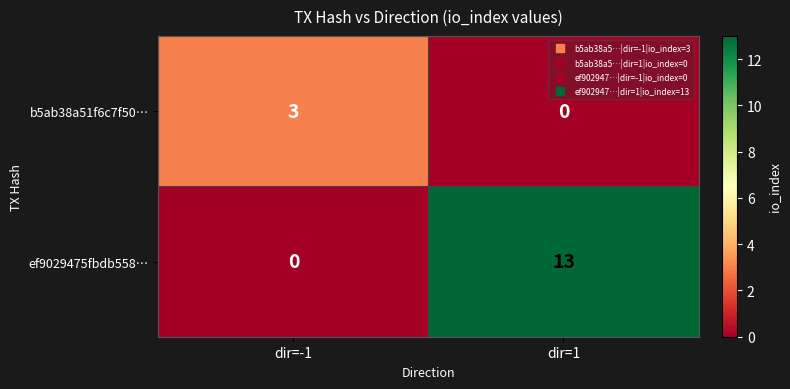

List the series in order of their overall mean, lowest first.

b5ab38a51f6c7f50…, ef9029475fbdb558…